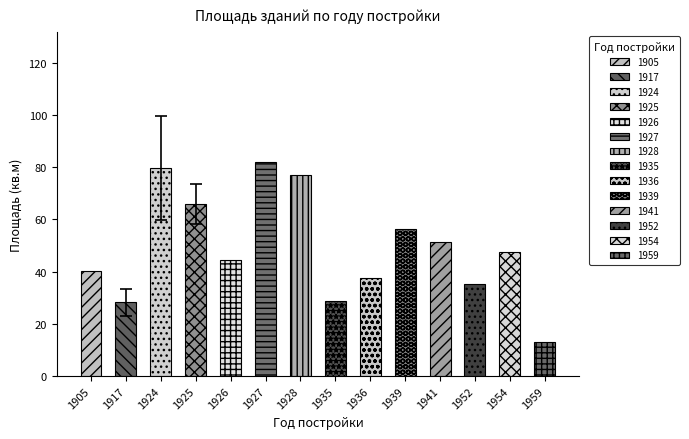

At which label is the value closest to 56?

1939